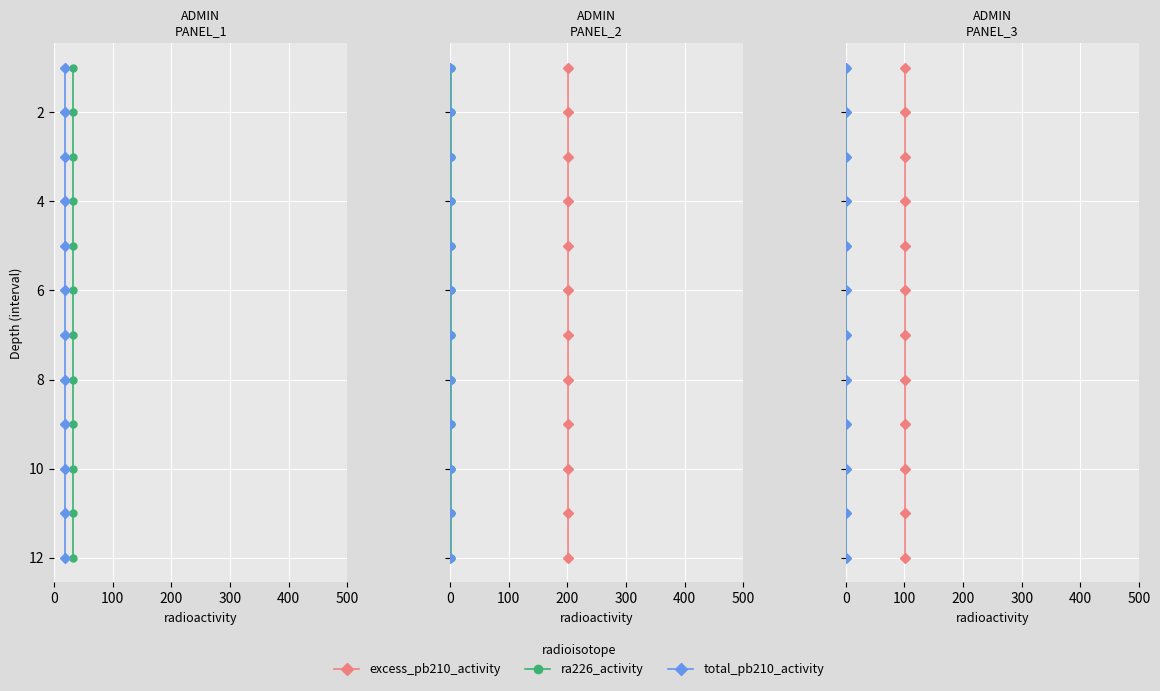

Which series has the largest total across all categories?

excess_pb210_activity